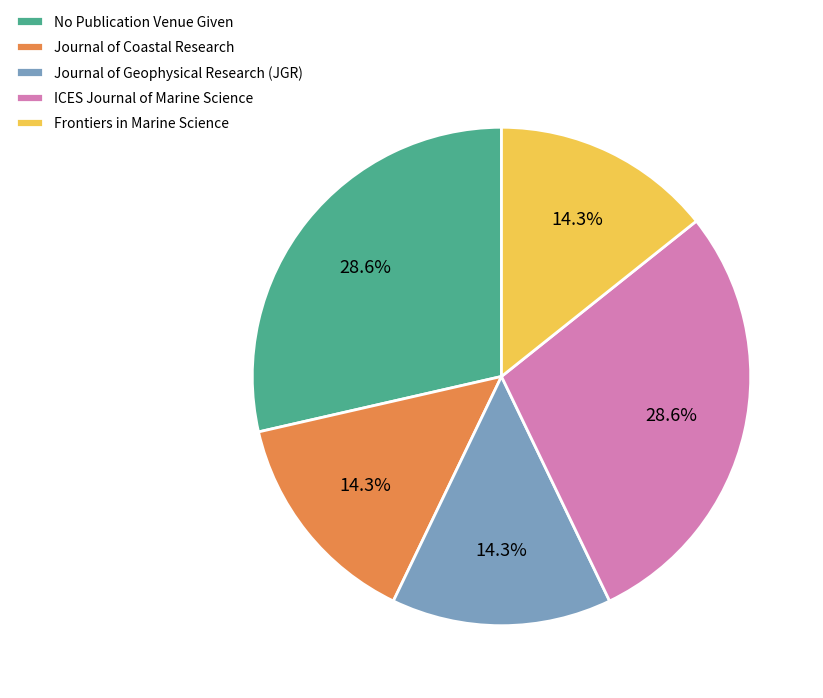

To the nearest percent, what percentage of the pie is Frontiers in Marine Science?

14%